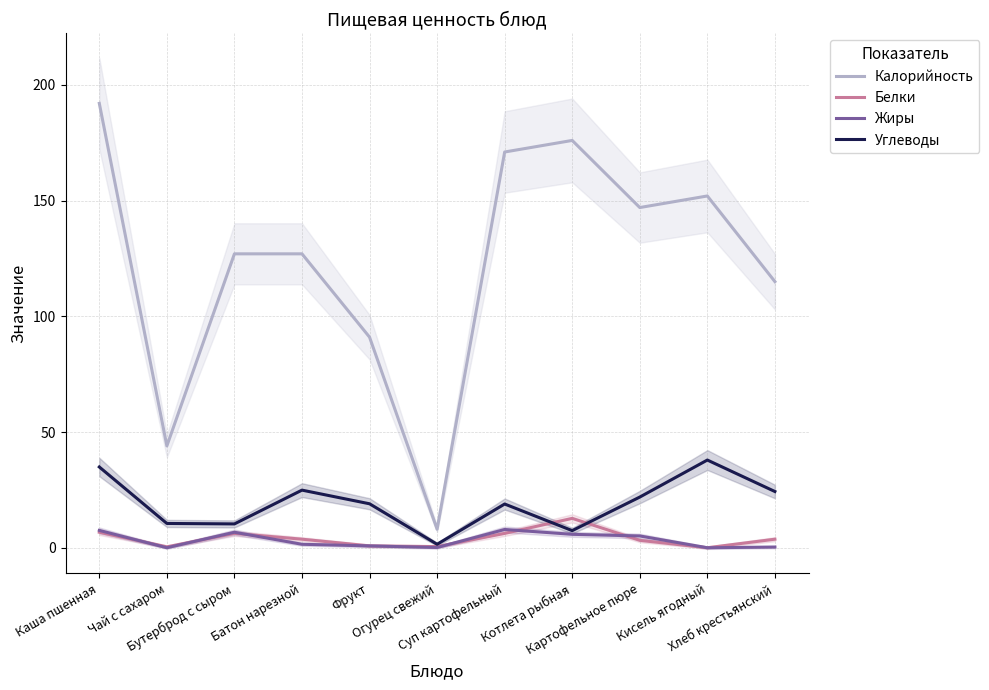

Is this an area chart (filled region under the line)?

No